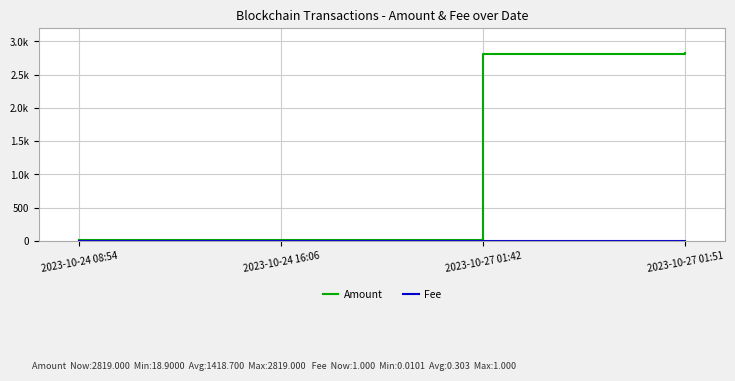

At 2023-10-24 16:06, list the series in order from smallest to largest.

Fee, Amount